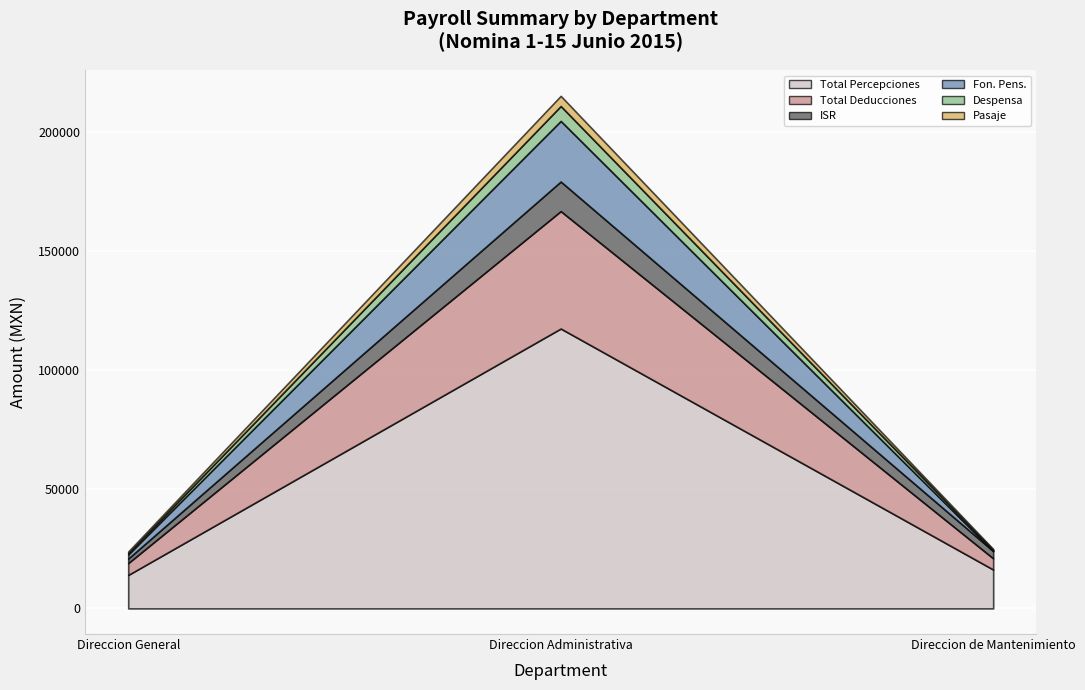

What is the label of the 3rd point from the left?

Direccion de Mantenimiento